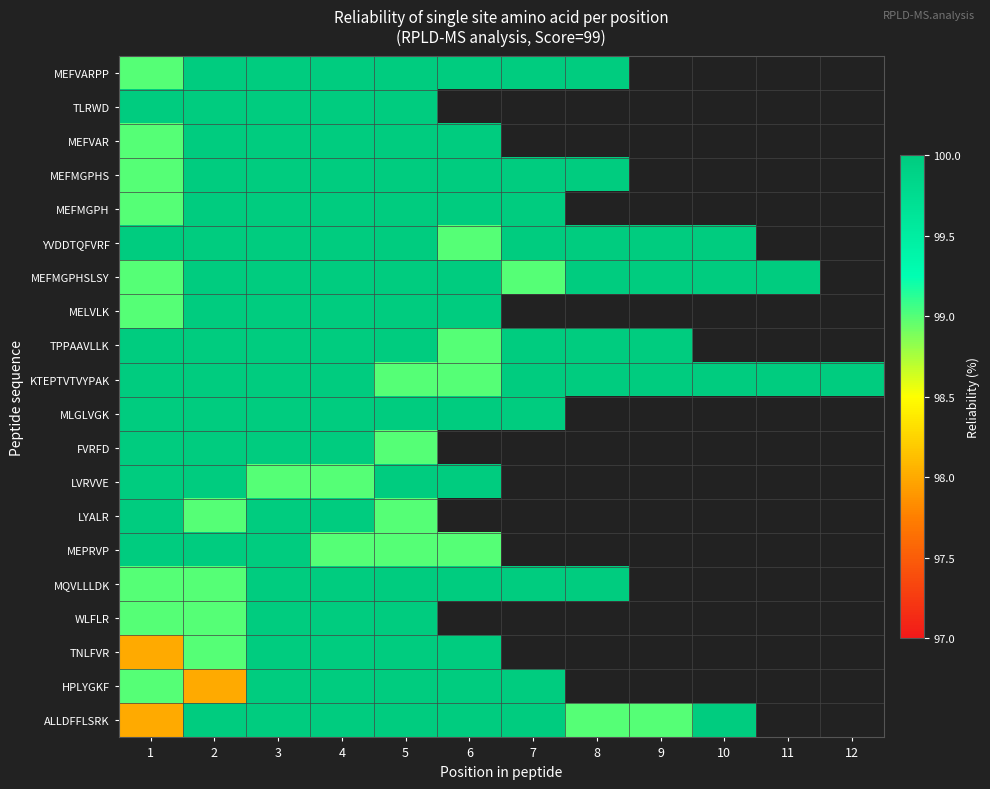

How many values in LYALR are above zero?

5